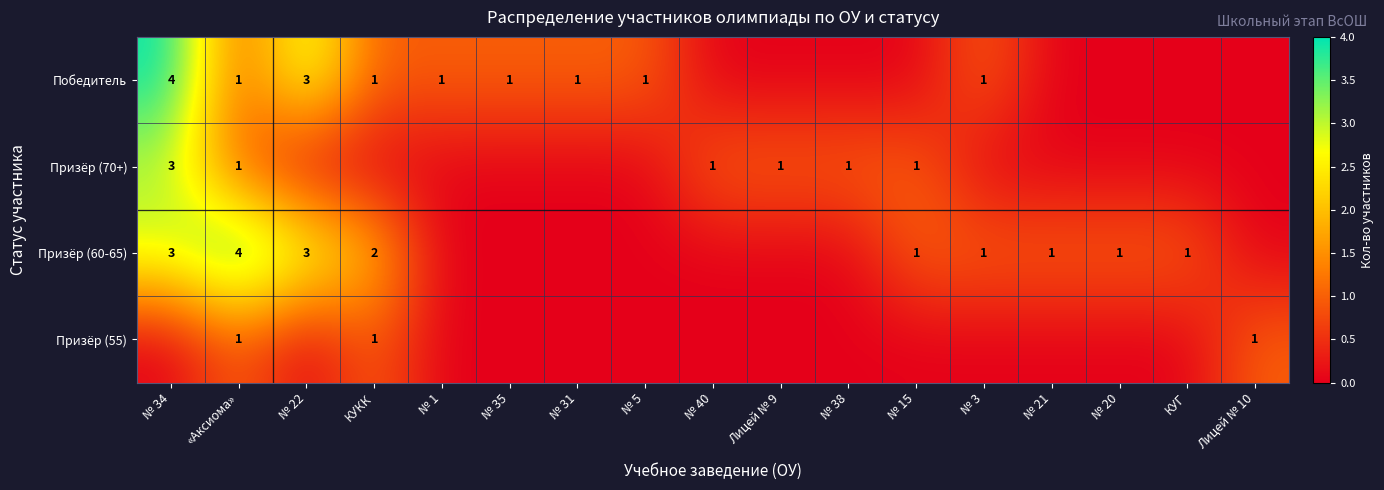

Is it true that Призёр (70+) equals 1 at «Аксиома»?

True